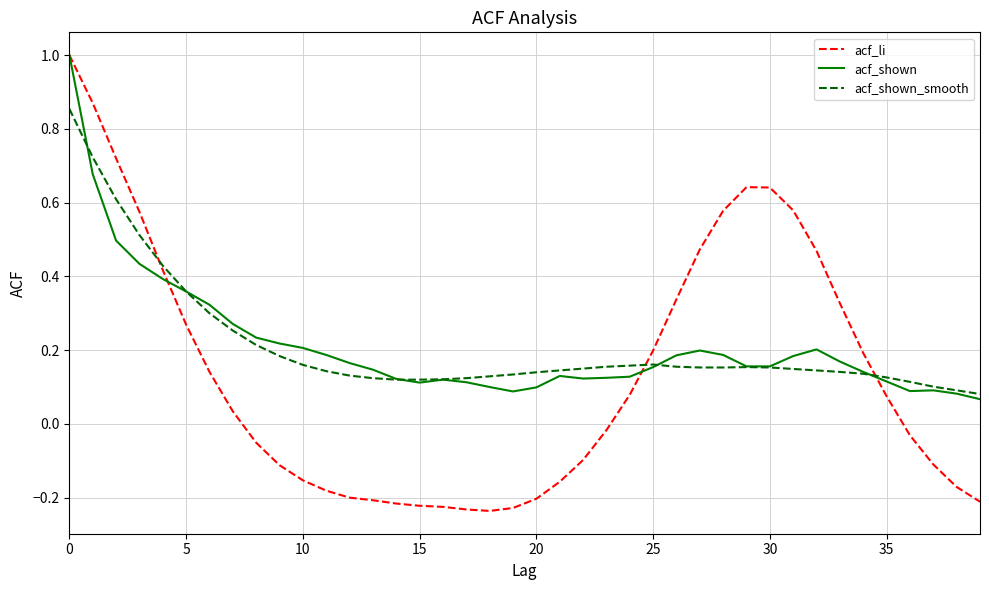

What is the greatest value displayed?

1.0